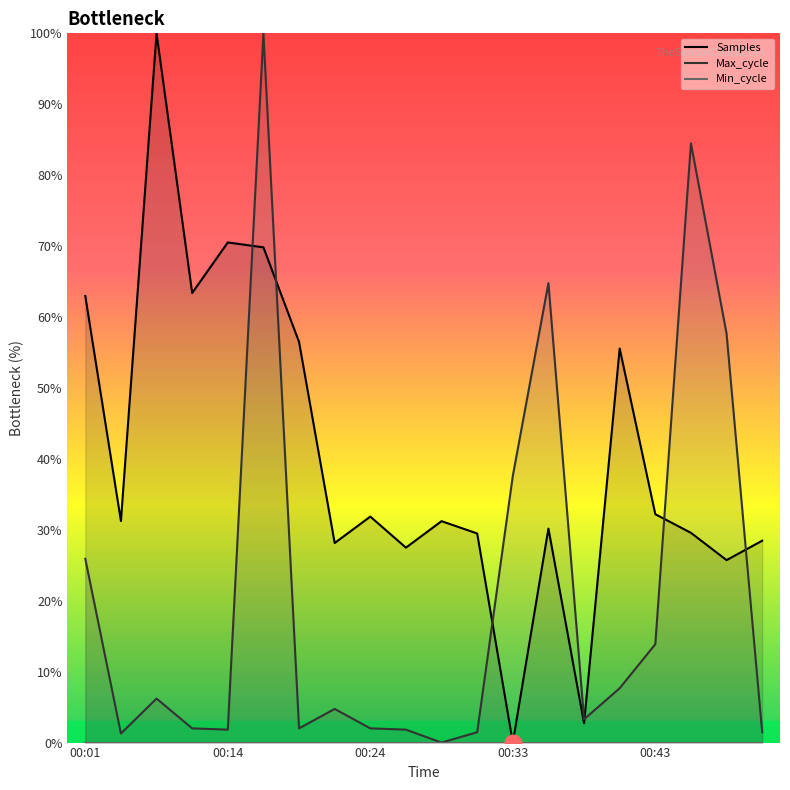

Does the chart have visible grid lines?

No